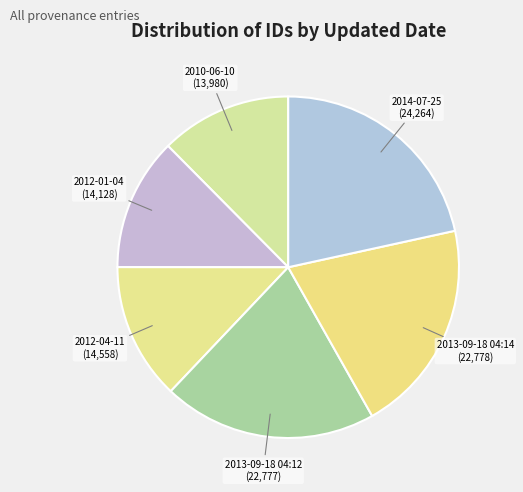

Which slice is the largest?

2014-07-25